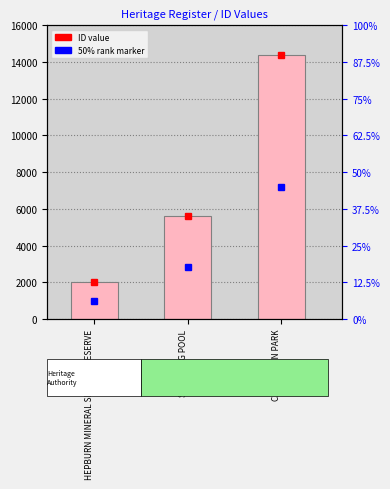

Rank the categories by value from highest to lowest.

CALEMBEEN PARK, SWIMMING POOL, HEPBURN MINERAL SPRINGS RESERVE